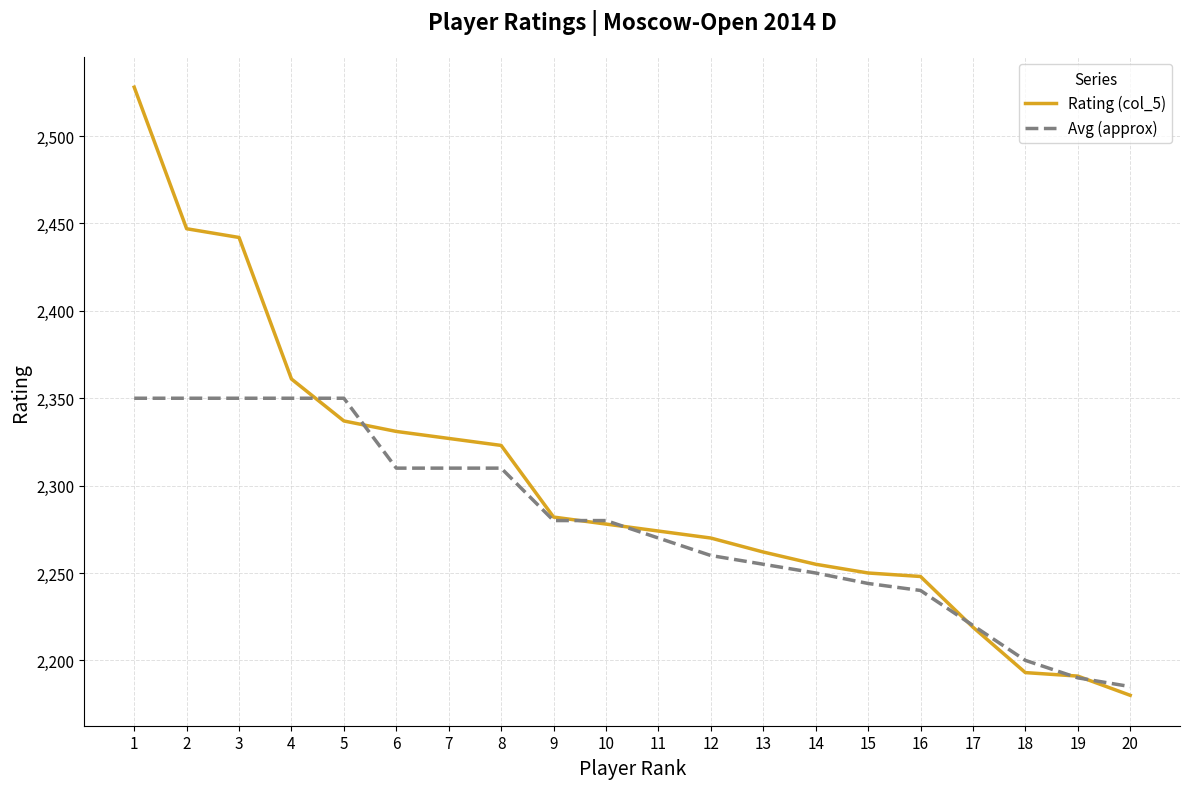

Rank the series by their maximum value, from highest to lowest.

Rating (col_5), Avg (approx)